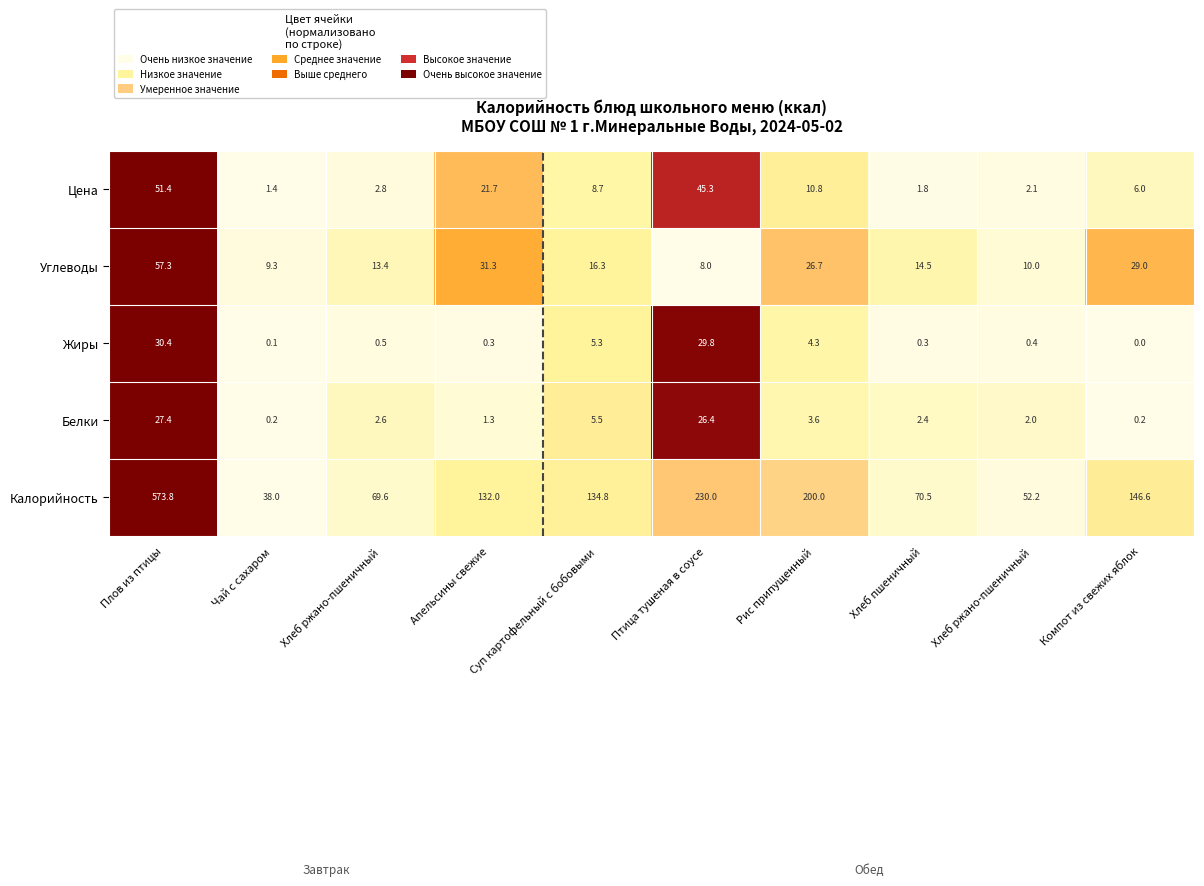

At Рис припущенный, list the series in order from largest to smallest.

Калорийность, Углеводы, Цена, Жиры, Белки